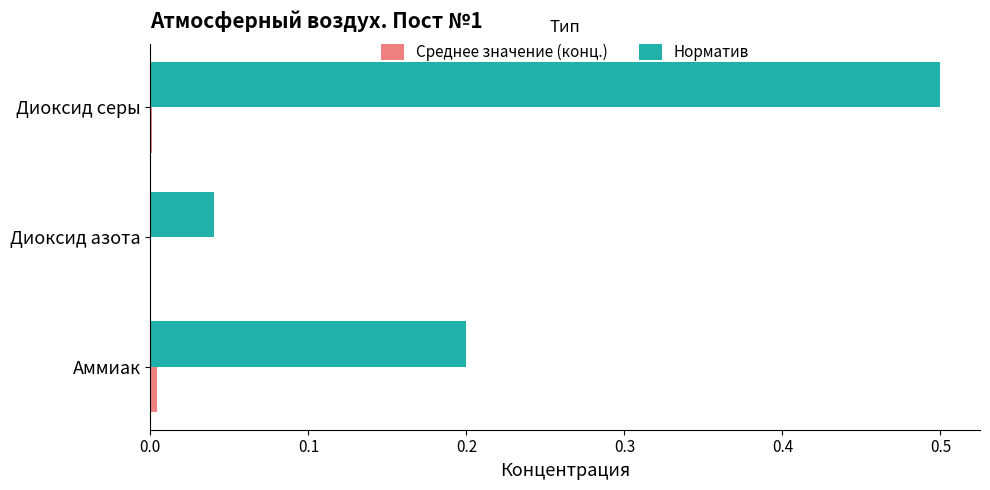

At which category is the sum across all series the highest?

Диоксид серы